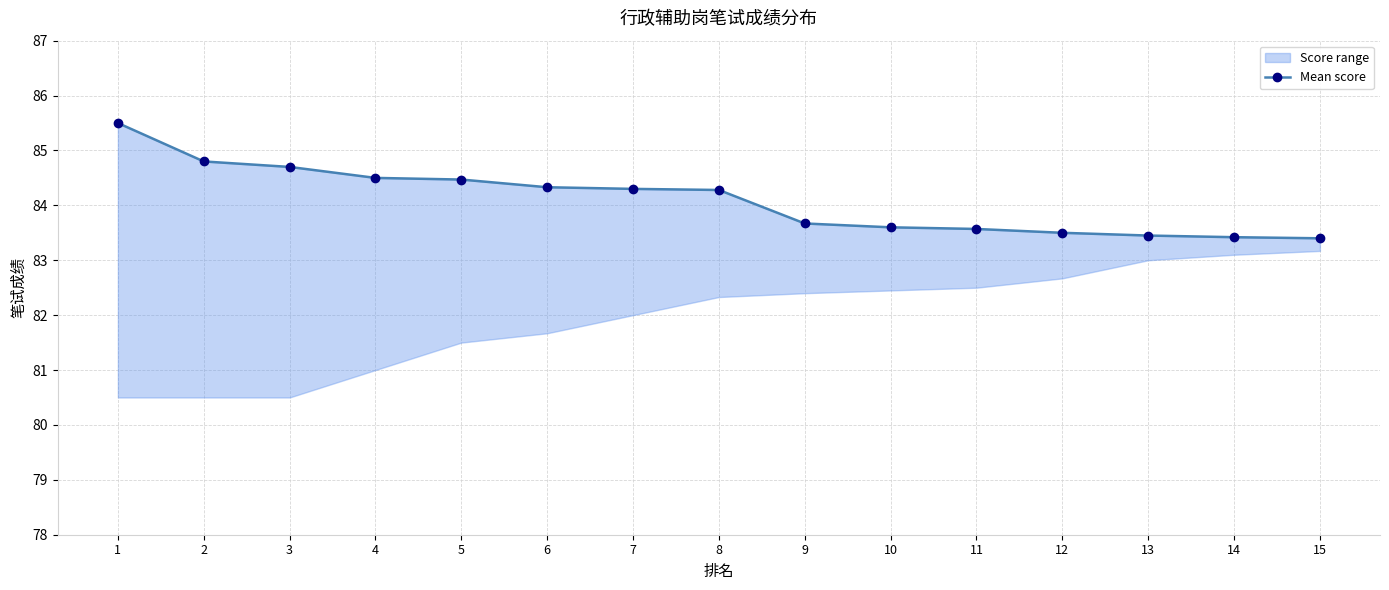

Reading right to left, list all the values displayed in this chart.

15=83.4	14=83.4	13=83.5	12=83.5	11=83.6	10=83.6	9=83.7	8=84.3	7=84.3	6=84.3	5=84.5	4=84.5	3=84.7	2=84.8	1=85.5